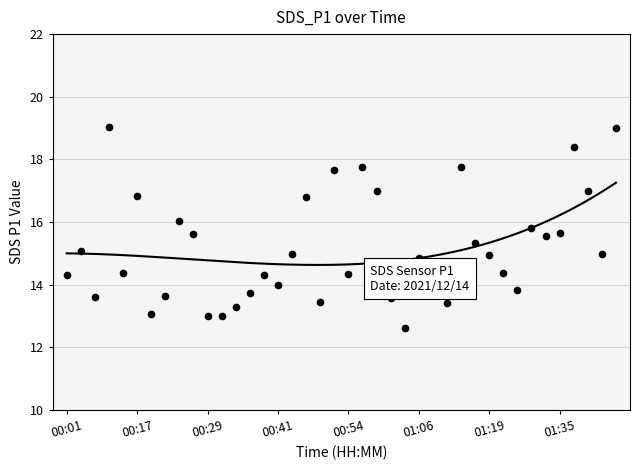

How many lines are shown in the chart?

1